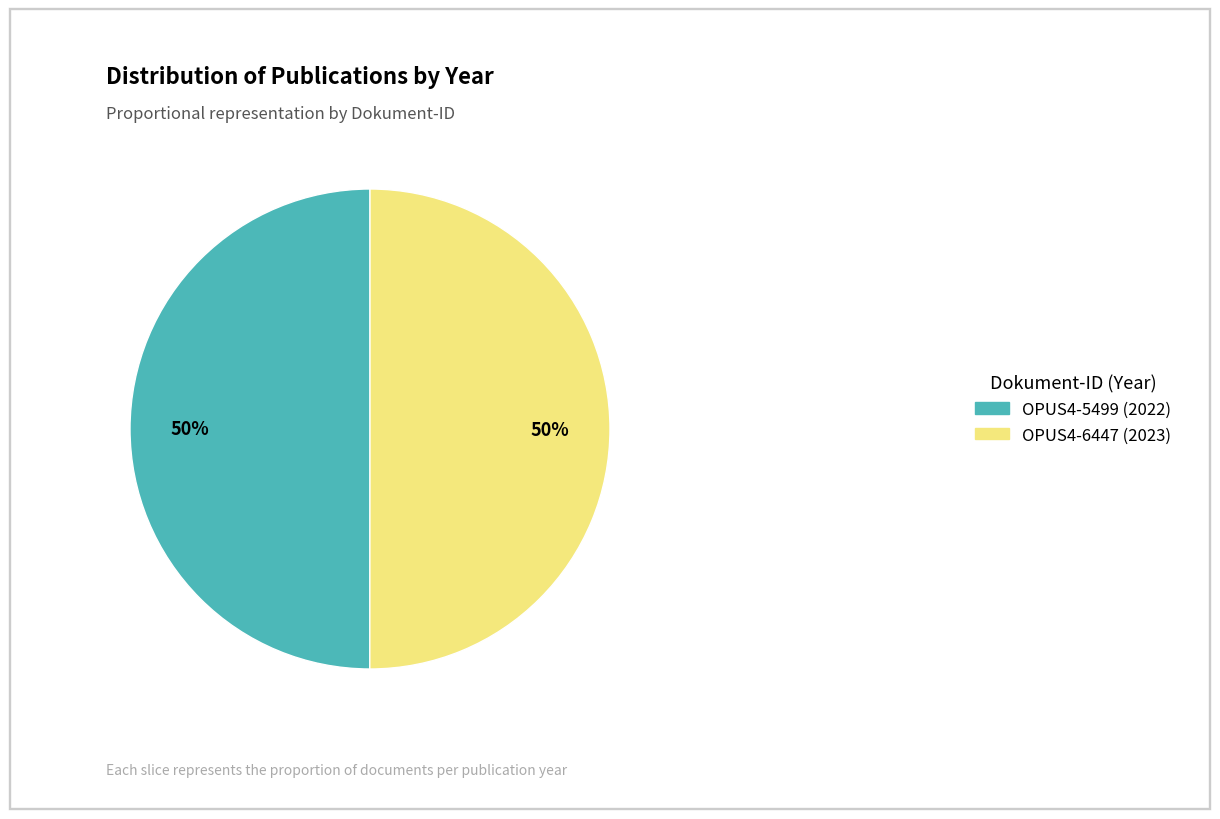

Approximately how many times larger is the value at OPUS4-5499 compared to OPUS4-6447?

1.0